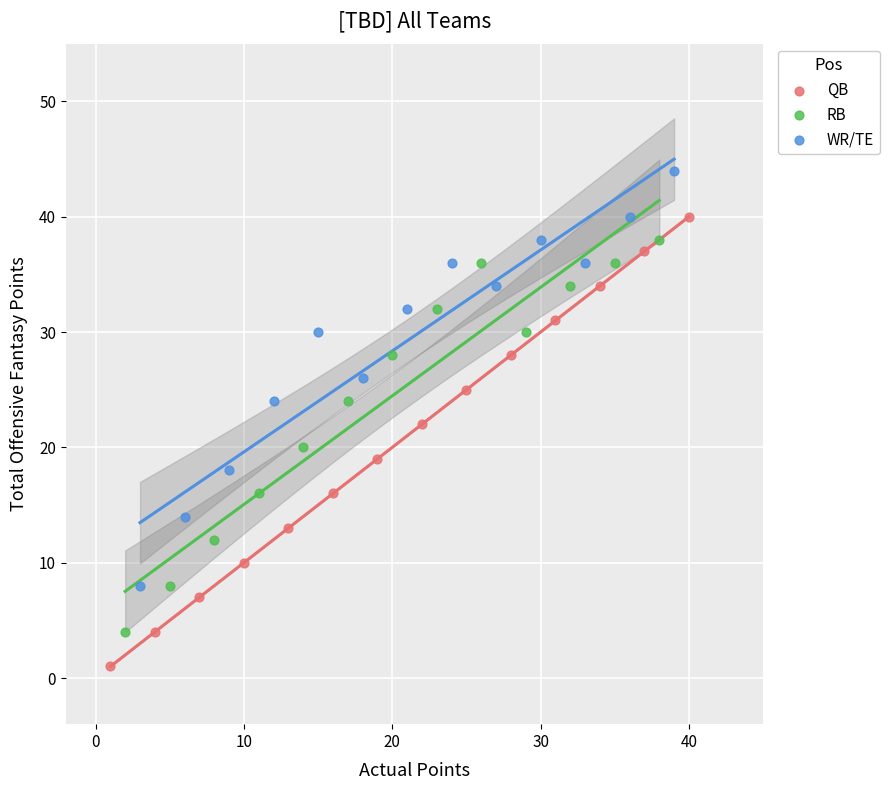

Which series contains the lowest Y value?

QB